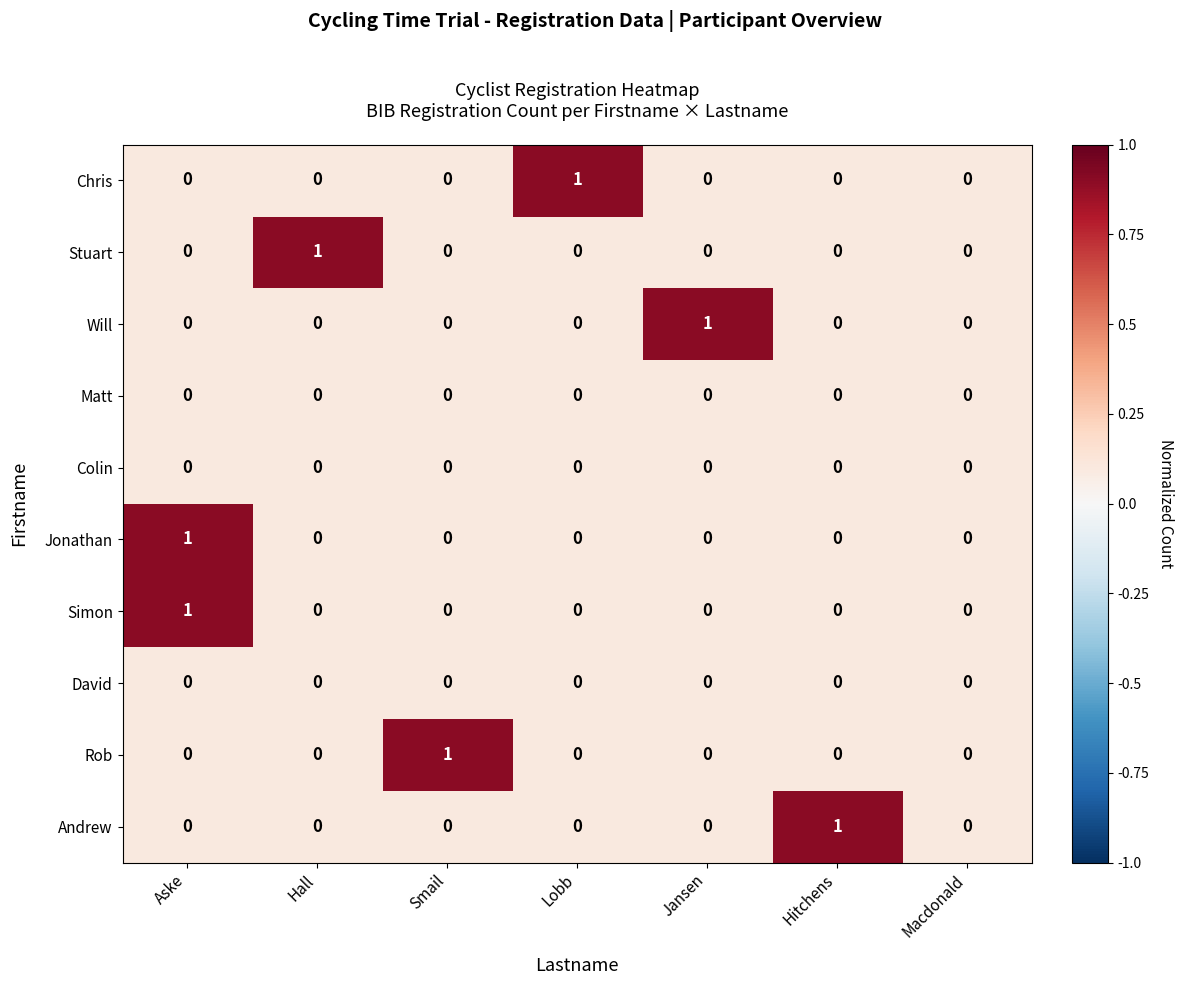

Count the Stuart values in the range 0 to 1.

7